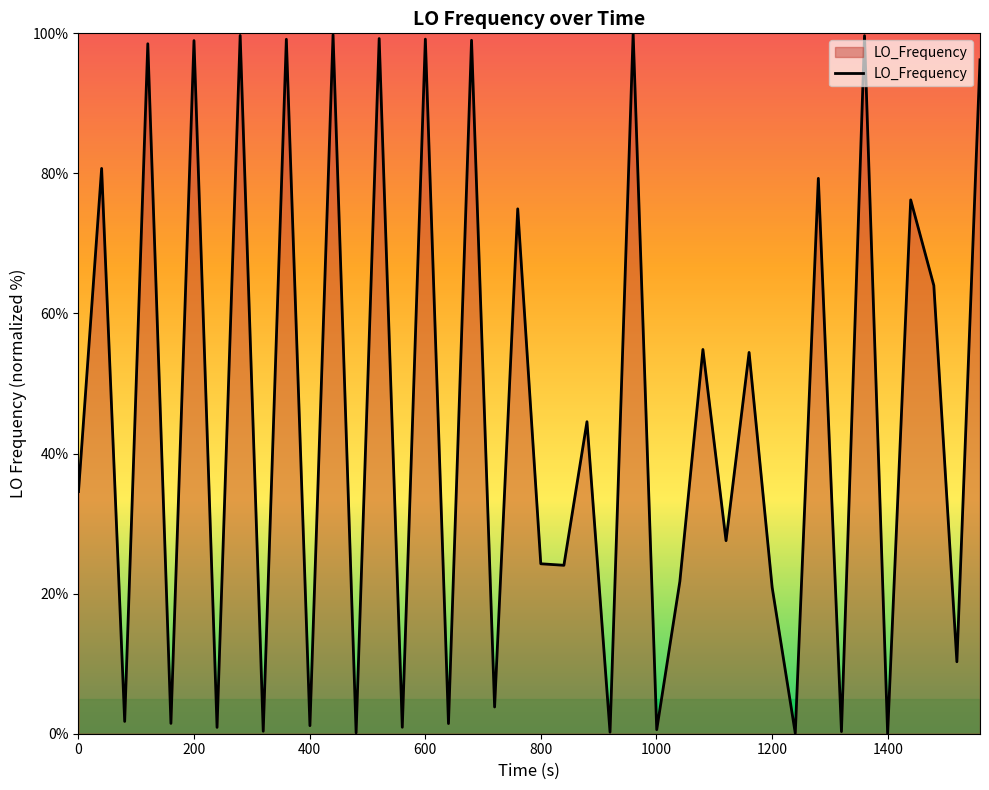

What is the sum of all values?

1795.0